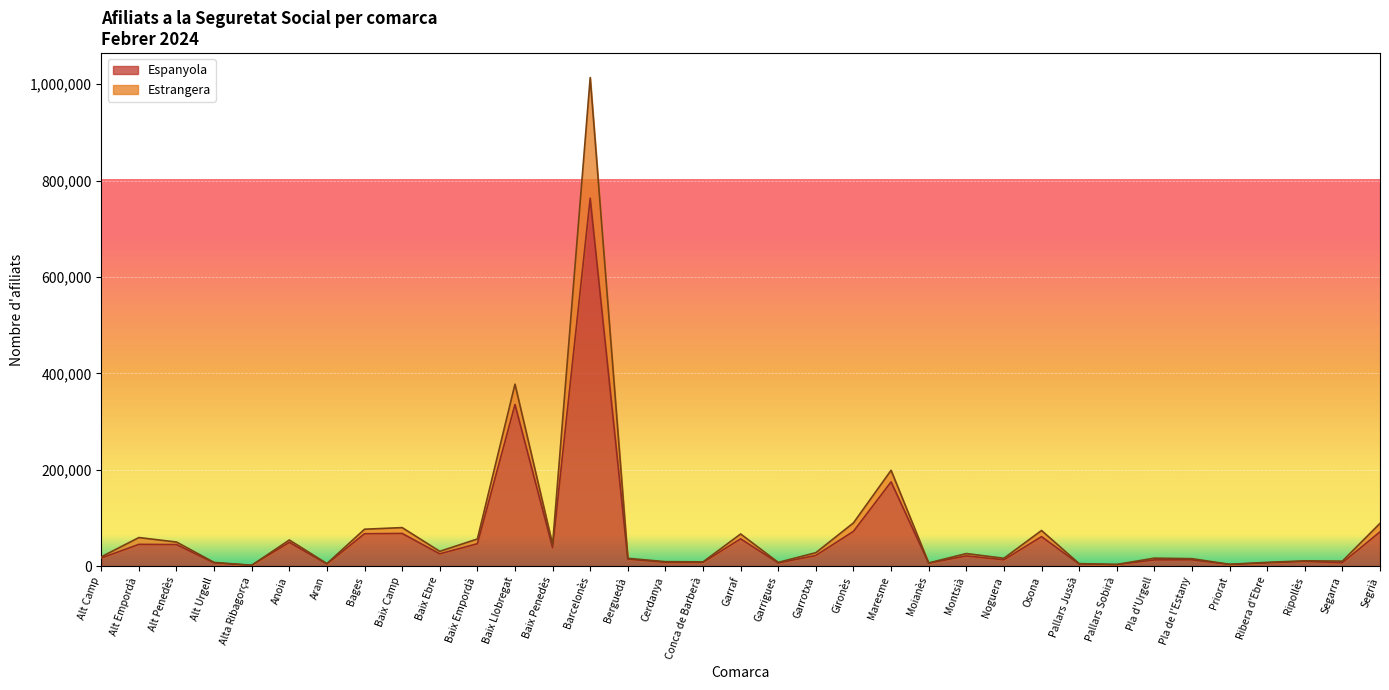

Rank the categories by value from highest to lowest.

Barcelonès, Baix Llobregat, Maresme, Gironès, Segrià, Baix Camp, Bages, Osona, Garraf, Anoia, Baix Empordà, Alt Empordà, Alt Penedès, Baix Penedès, Baix Ebre, Garrotxa, Montsià, Alt Camp, Berguedà, Pla de l'Estany, Noguera, Pla d'Urgell, Ripollès, Cerdanya, Conca de Barberà, Segarra, Ribera d'Ebre, Alt Urgell, Garrigues, Moianès, Pallars Jussà, Aran, Priorat, Pallars Sobirà, Alta Ribagorça